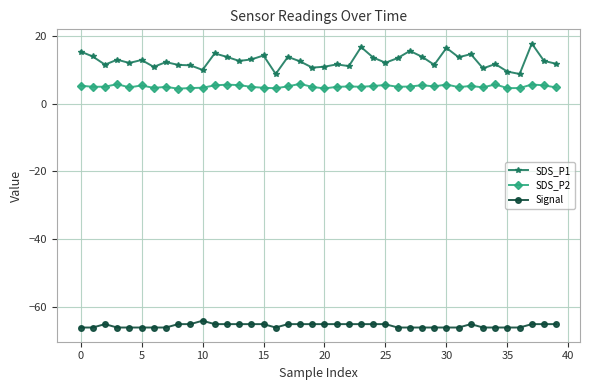

What is the smallest value displayed?

-66.0